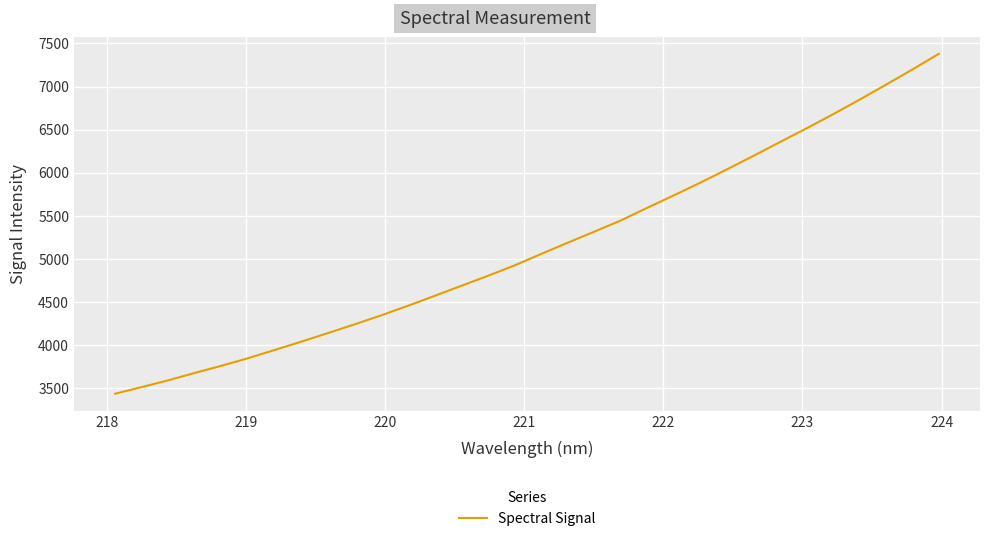

What is the greatest value displayed?

7379.7